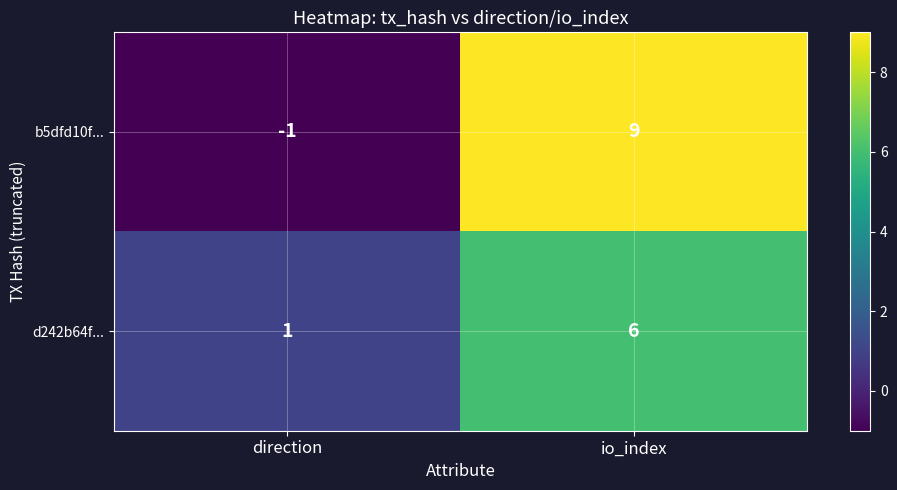

What is the maximum value shown in the chart?

9